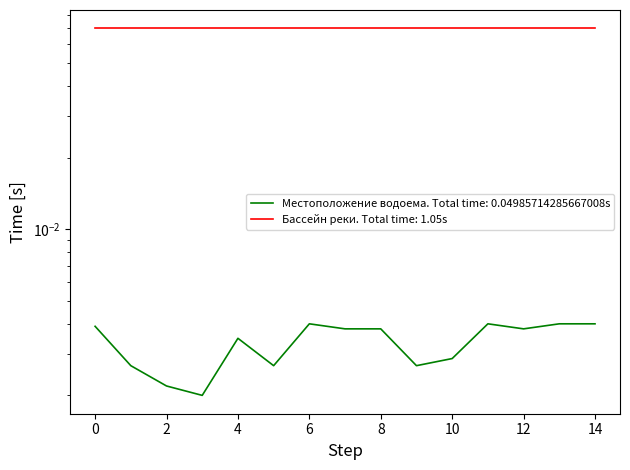

Is it true that the value at 6 is 0.0?

False